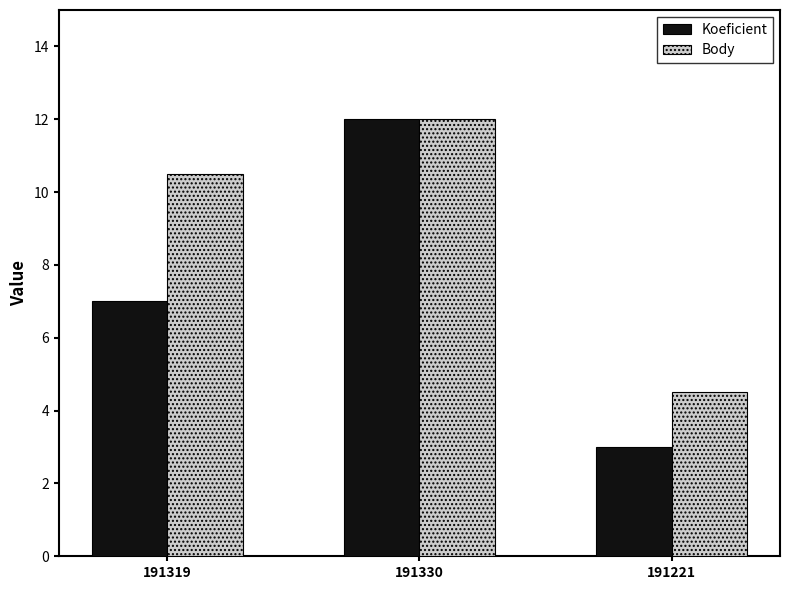

What is the difference between the Body values at 191330 and 191319?

1.5